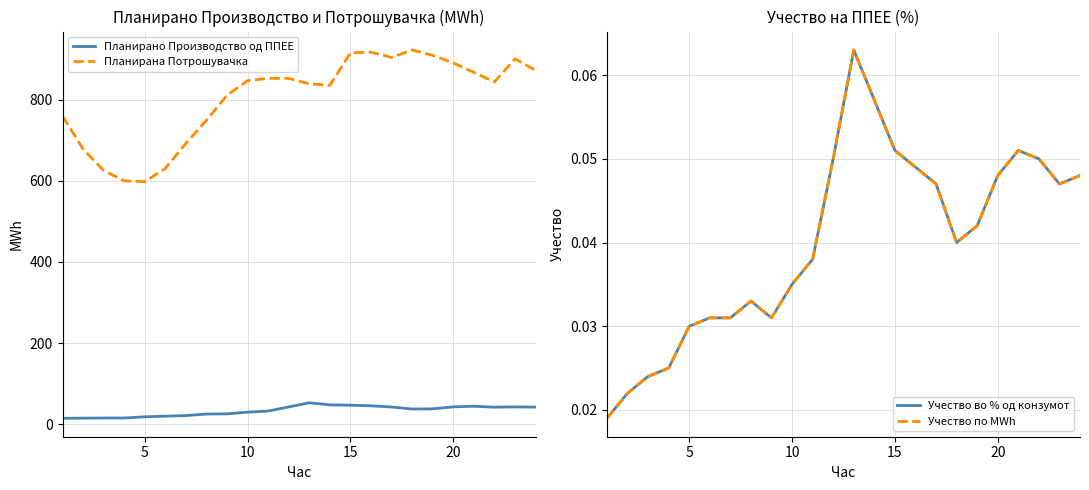

True or false: Планирана Потрошувачка and Планирано Производство од ППЕЕ intersect in this chart.

False